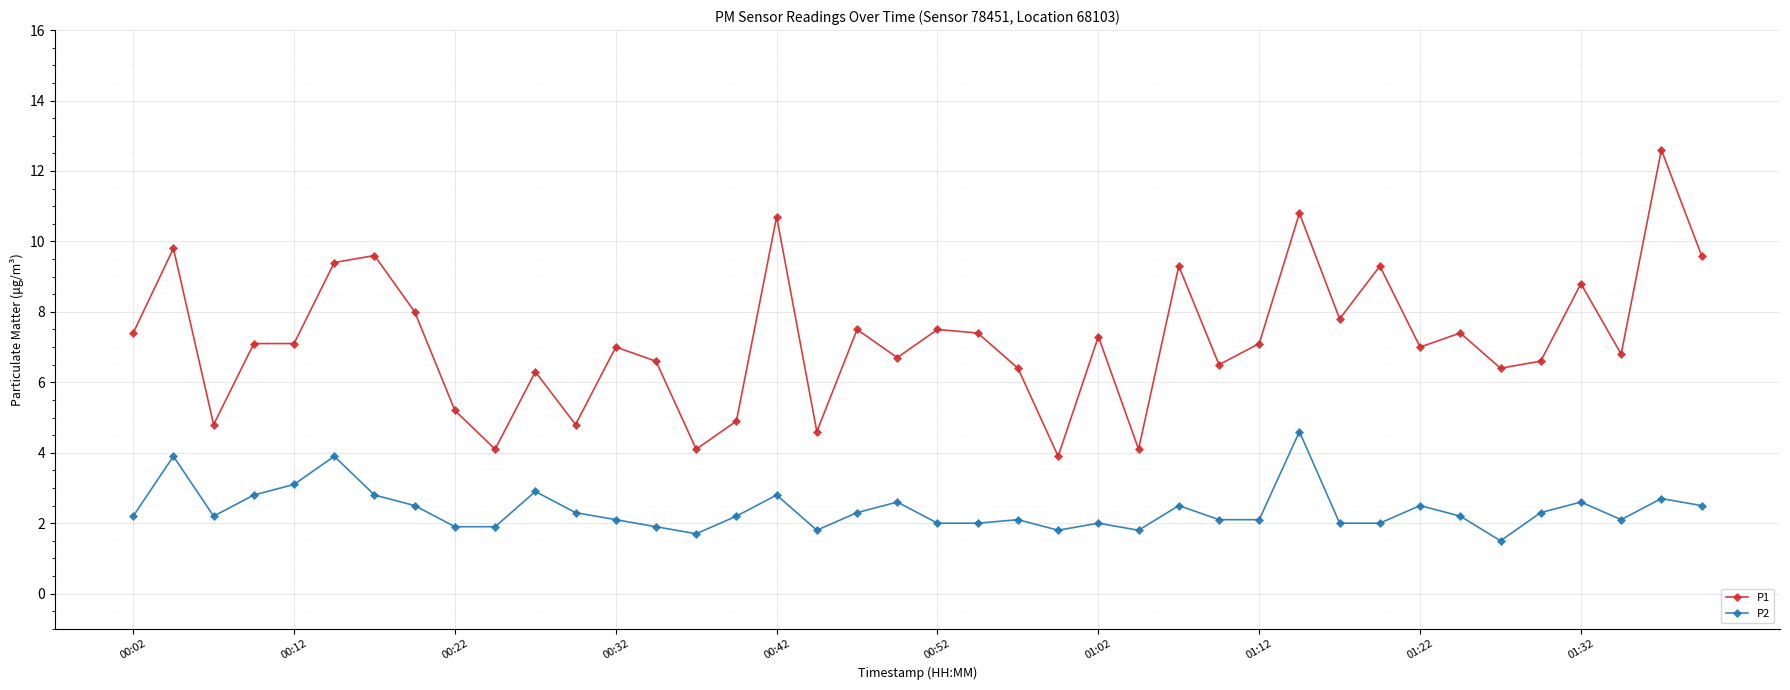

What is the value of the P2 point at the 26th from the left?

1.8